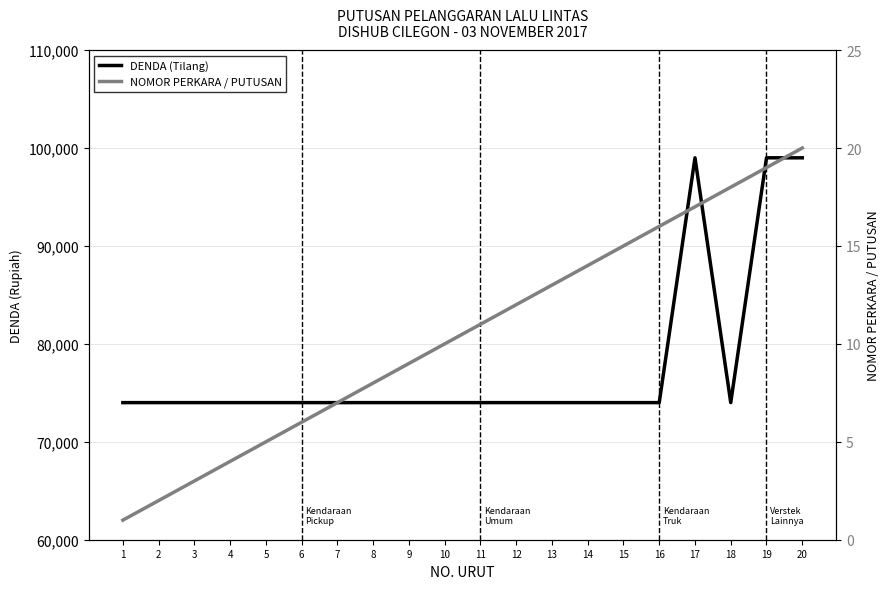

At how many categories does at least one series exceed 17732?

20